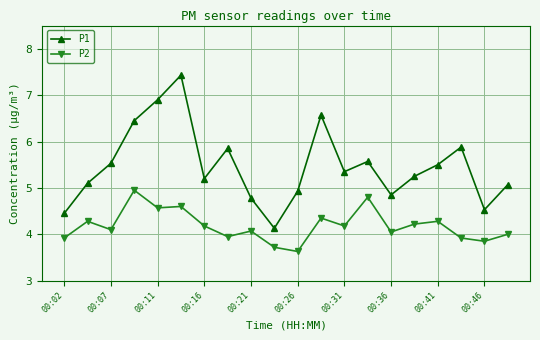

Which series has the largest range (max minus min)?

P1